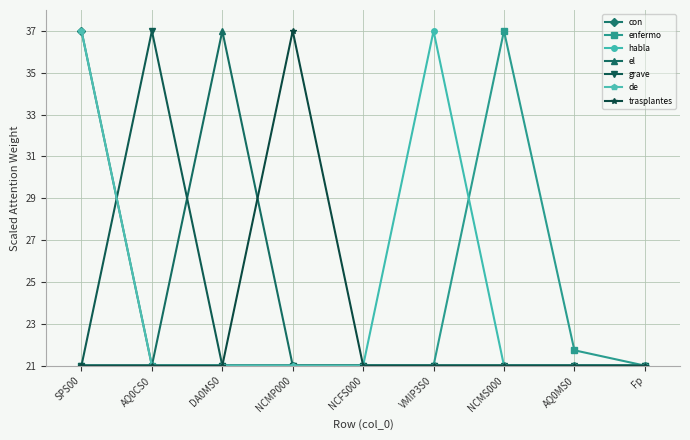

Does the chart have visible grid lines?

Yes